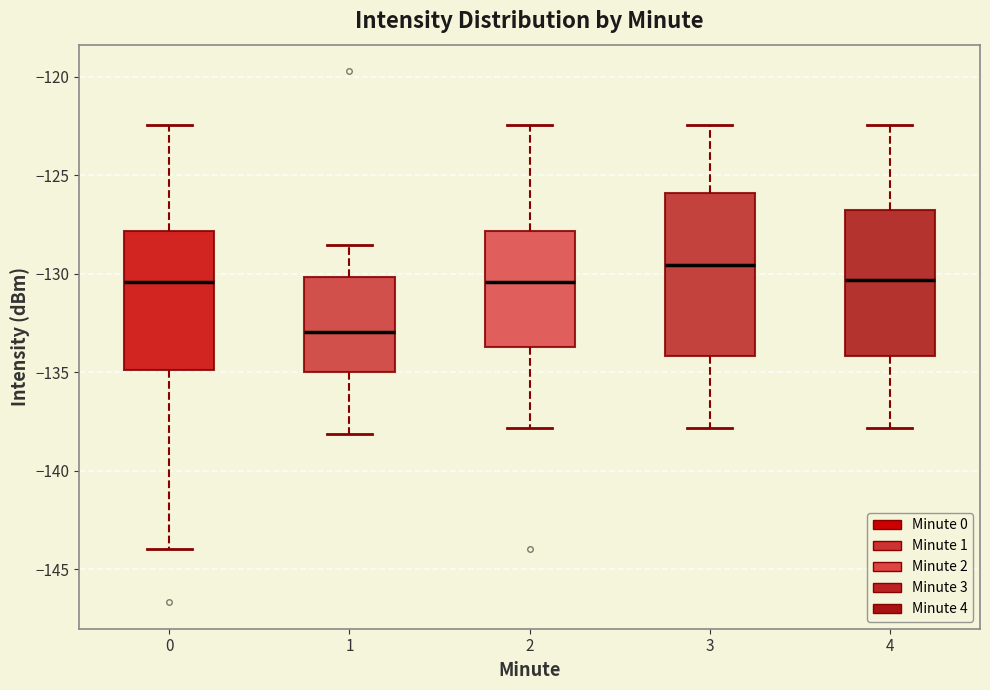

Comparing the boxes themselves (not the whiskers), which one is the tallest?

3